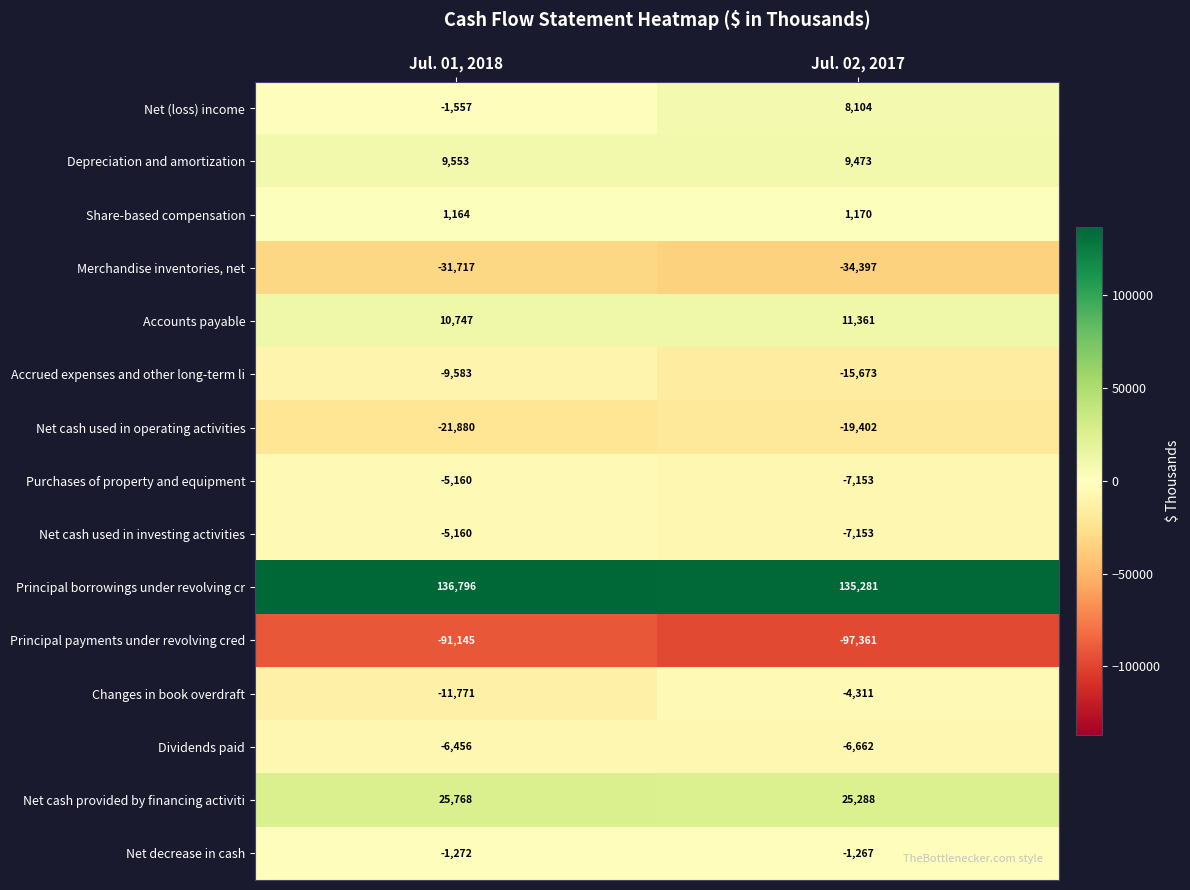

Reading left to right, extract all data points from this chart.

Net (loss) income: -1557	8104
Depreciation and amortization: 9553	9473
Share-based compensation: 1164	1170
Merchandise inventories, net: -31717	-34397
Accounts payable: 10747	11361
Accrued expenses and other long-term li: -9583	-15673
Net cash used in operating activities: -21880	-19402
Purchases of property and equipment: -5160	-7153
Net cash used in investing activities: -5160	-7153
Principal borrowings under revolving cr: 136796	135281
Principal payments under revolving cred: -91145	-97361
Changes in book overdraft: -11771	-4311
Dividends paid: -6456	-6662
Net cash provided by financing activiti: 25768	25288
Net decrease in cash: -1272	-1267